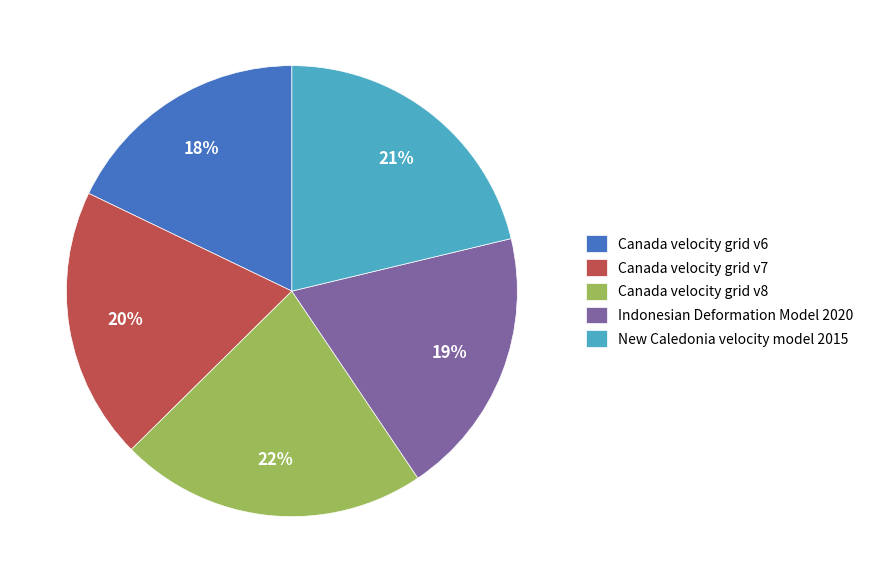

What is the ratio of the value at New Caledonia velocity model 2015 to the value at Canada velocity grid v7?

1.1